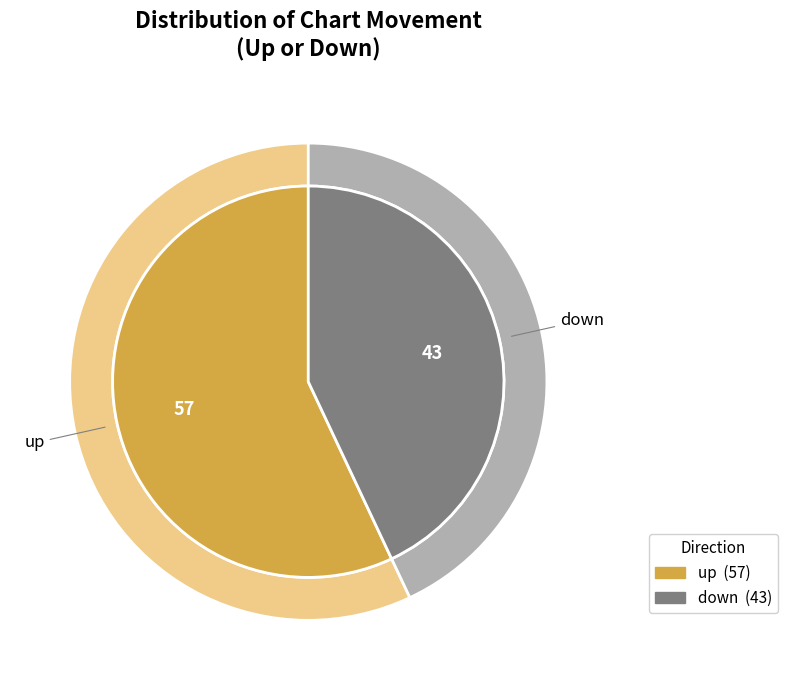

The up slice represents 67% of the pie. True or false?

False